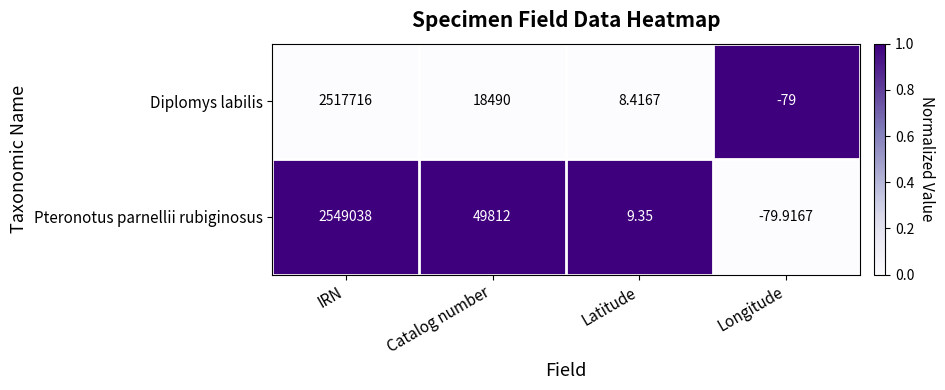

At which label does Pteronotus parnellii rubiginosus reach its peak?

IRN